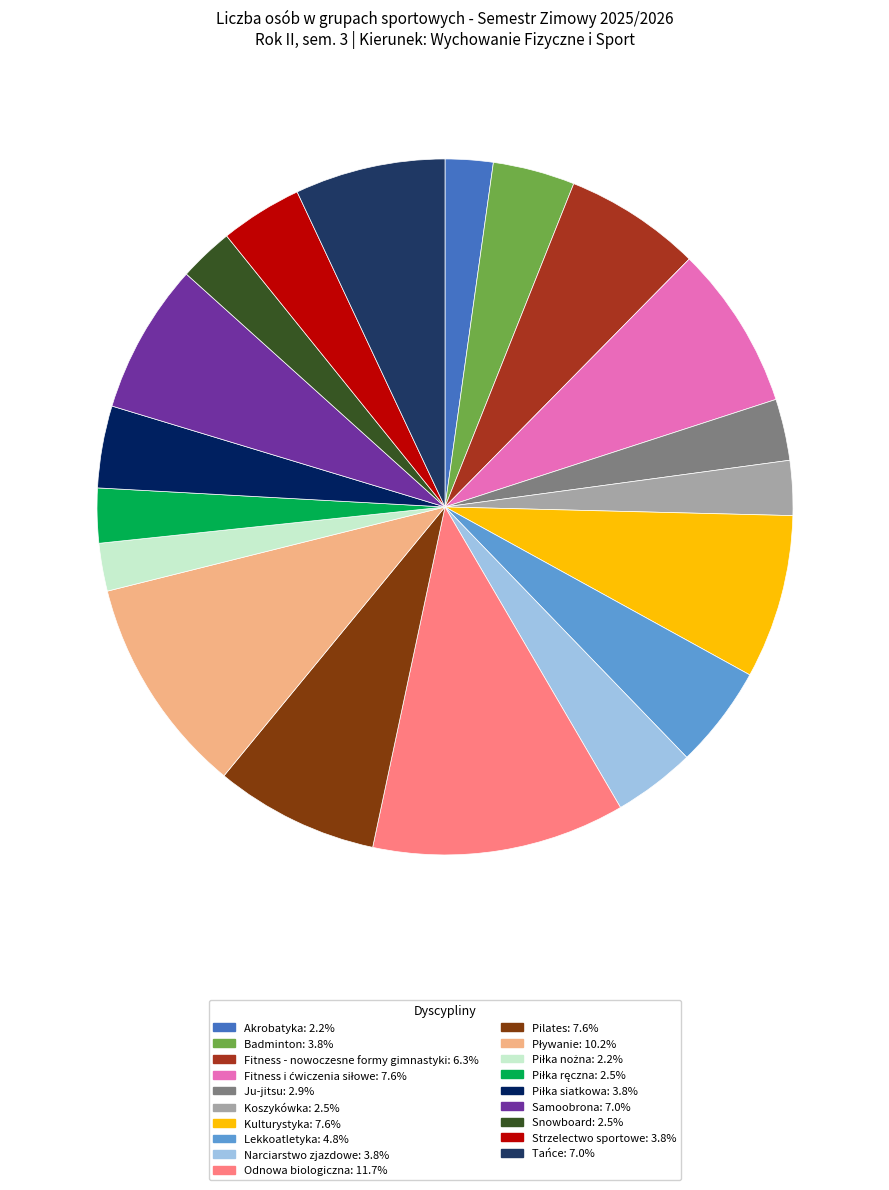

What is the ratio of the value at Narciarstwo zjazdowe to the value at Lekkoatletyka?

0.8